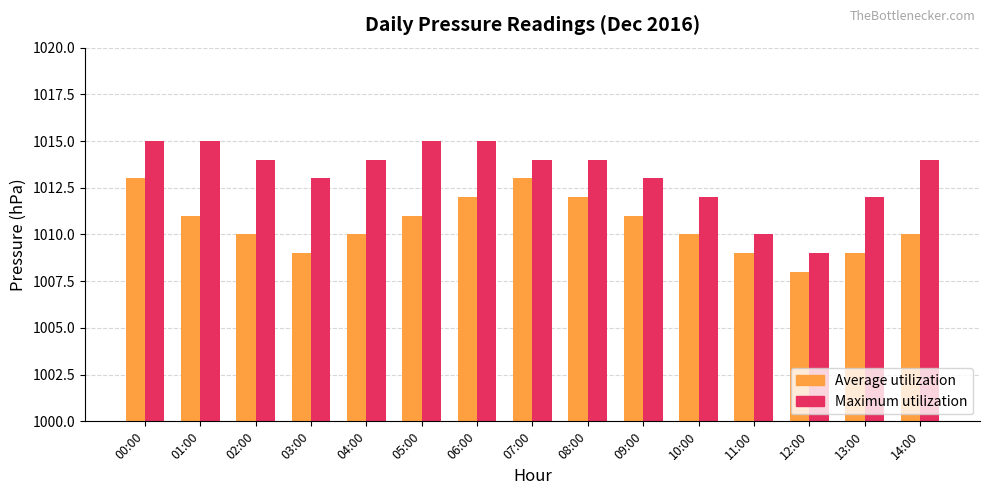

What are all the series names shown in the legend?

Average utilization, Maximum utilization